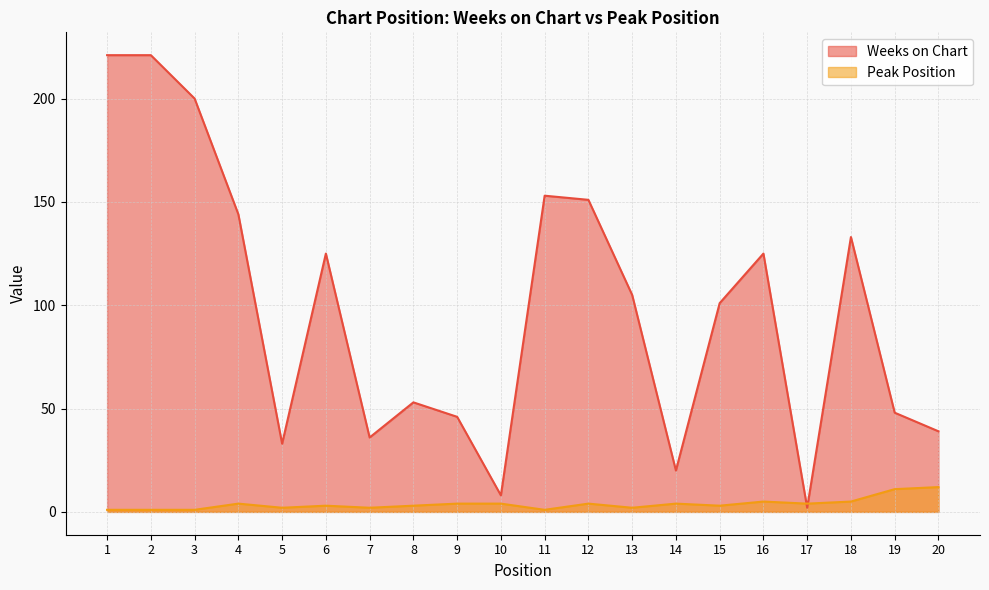

What is the sum of the Weeks on Chart values at 5 and 19?

81